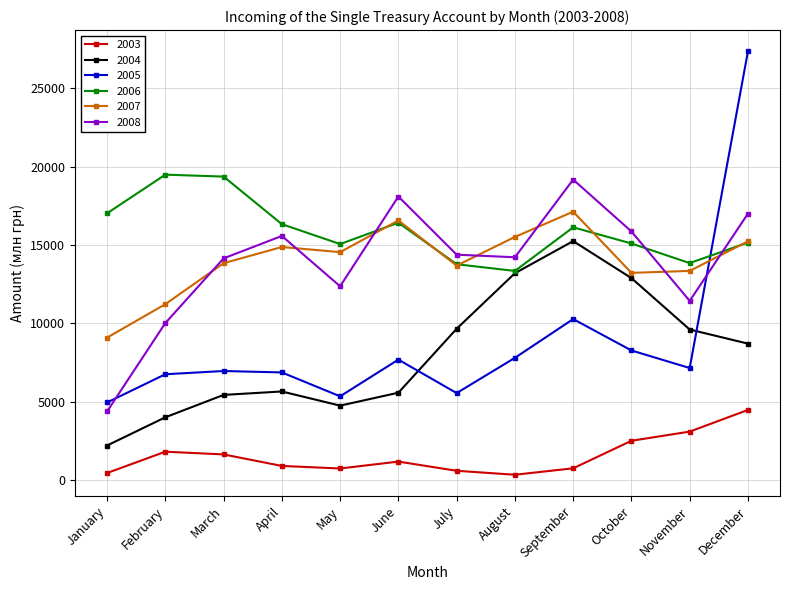

How many interior local valleys does the 2004 series have?

1